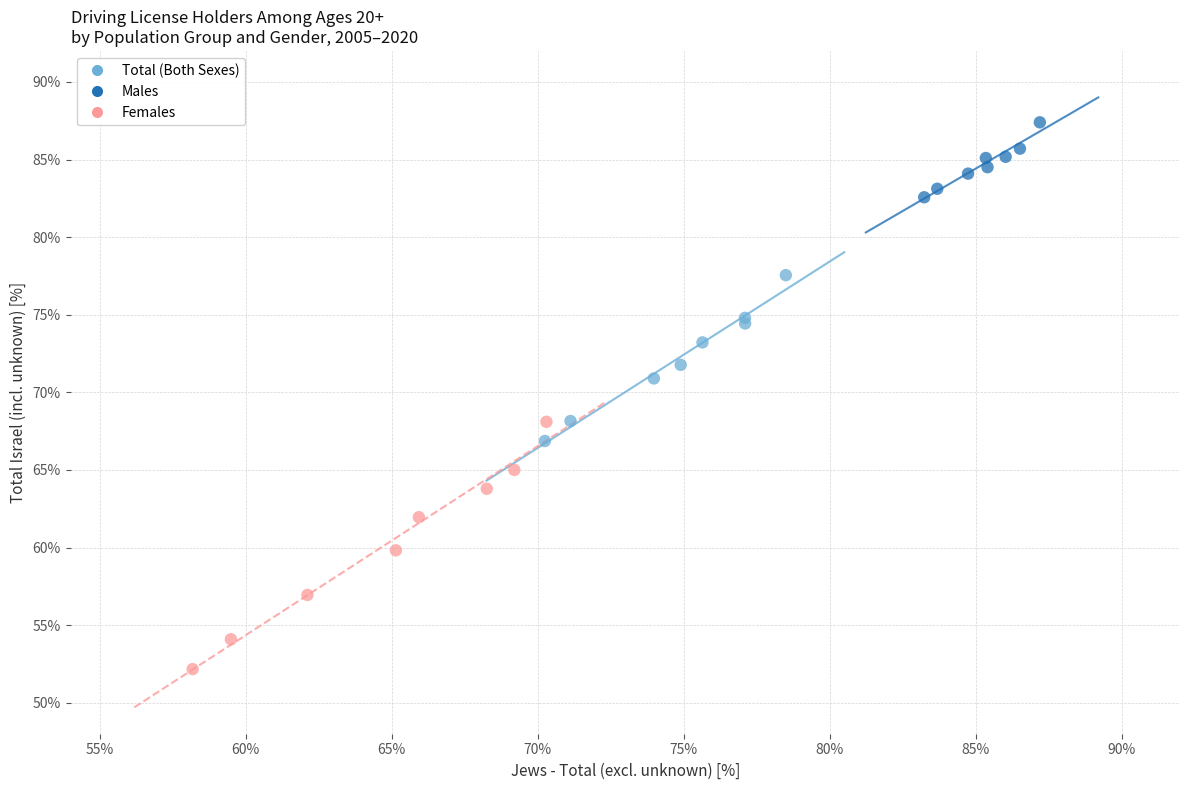

Which series has the largest Y range (max minus min)?

Females